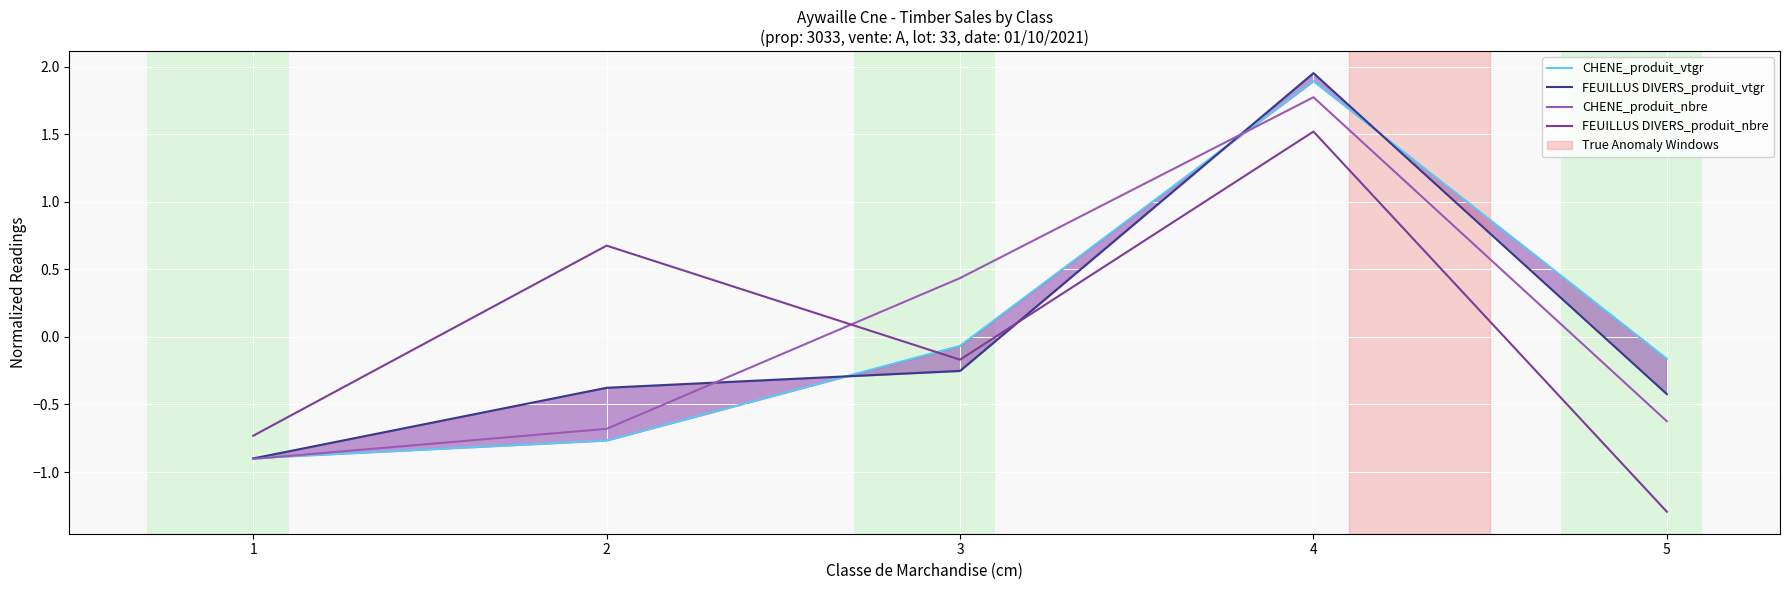

The CHENE_produit_vtgr series shows -1.3 at 1. True or false?

False